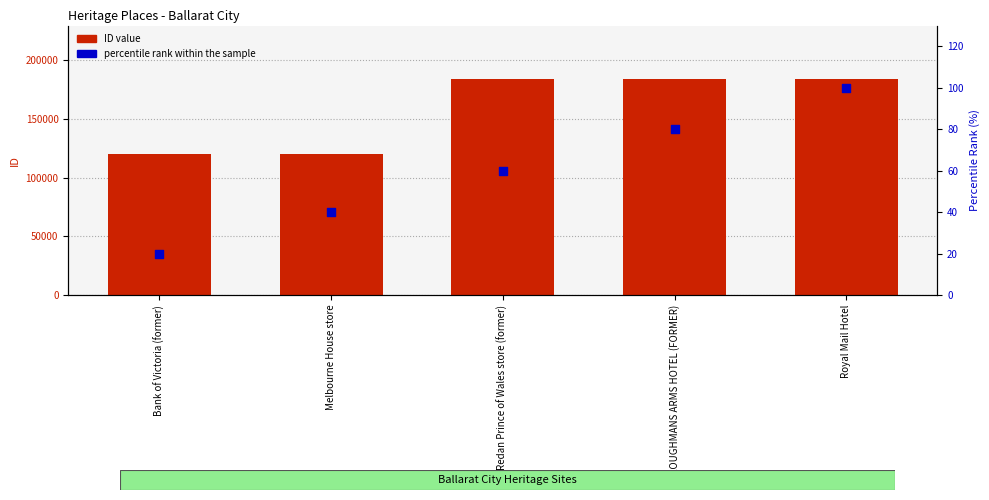

What are all the series names shown in the legend?

ID value, percentile rank within the sample